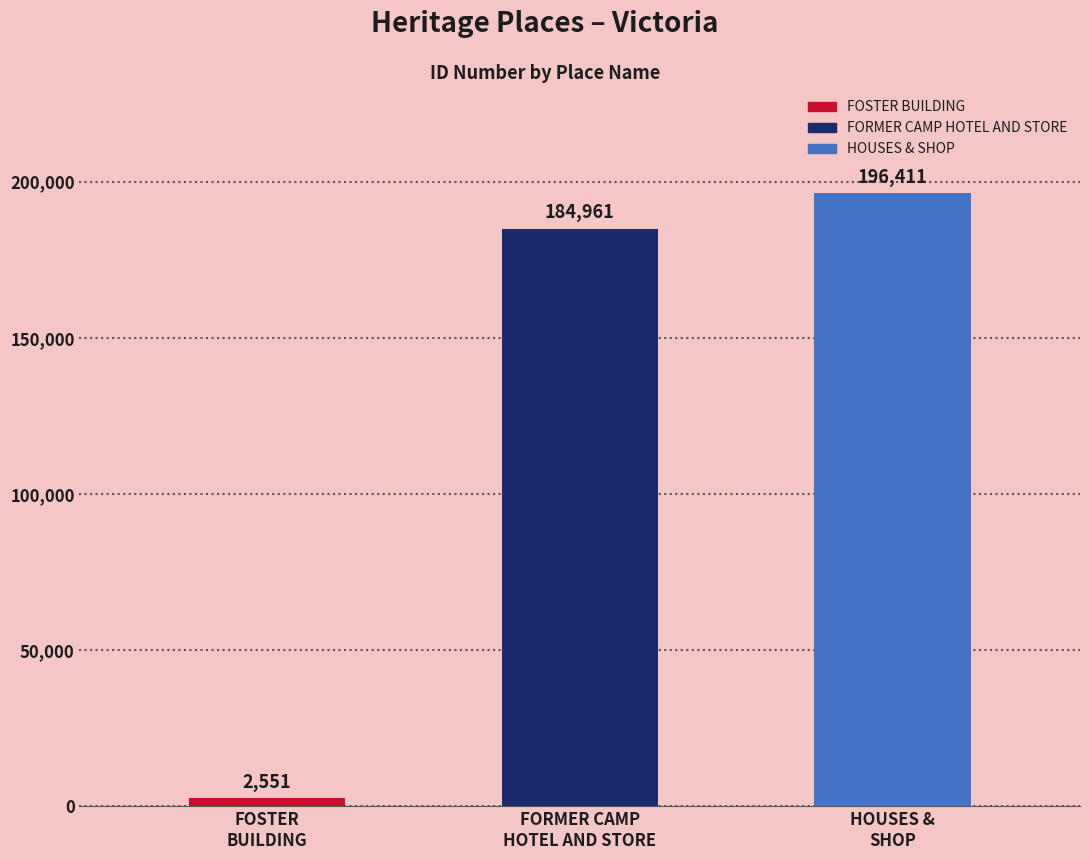

What is the minimum value shown in the chart?

2551